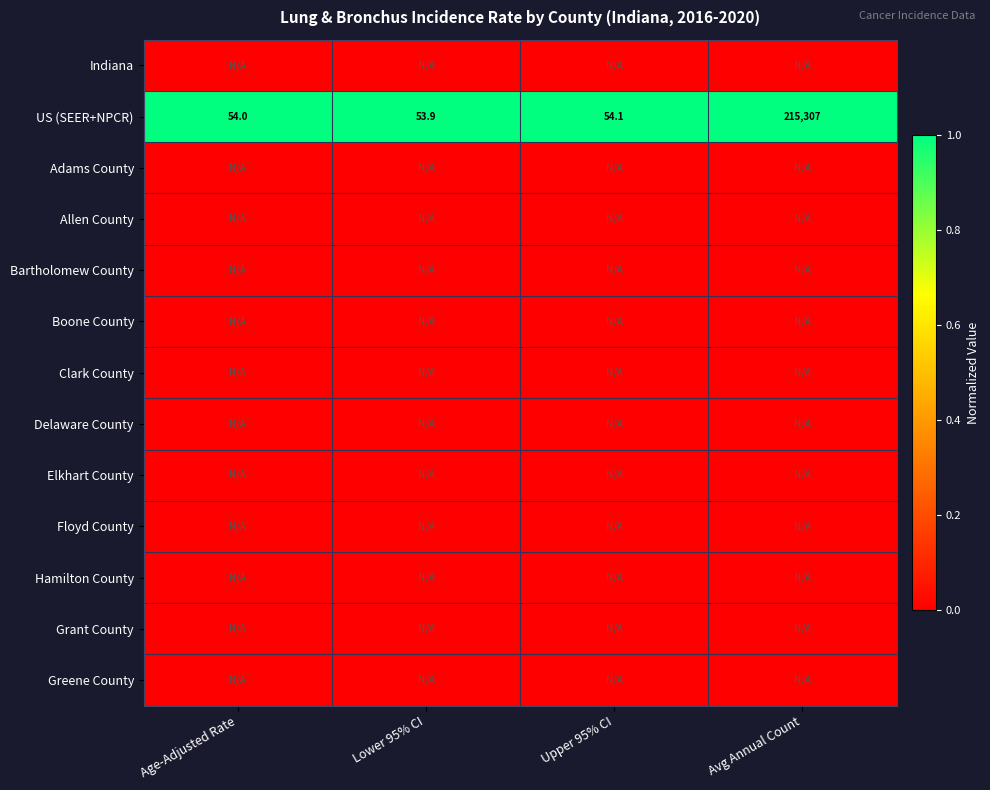

What is the sum of all US (SEER+NPCR) values?

215469.0